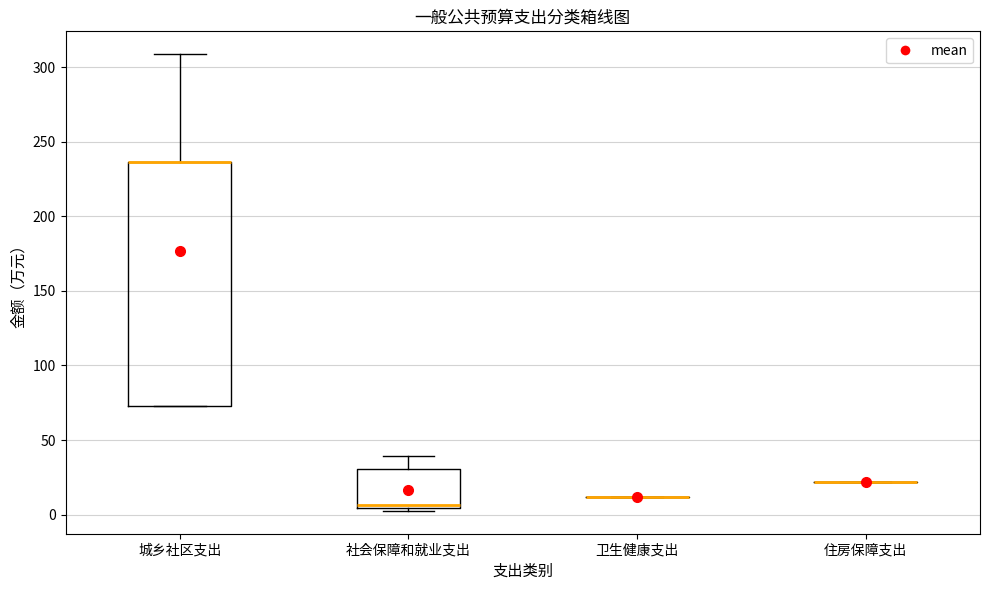

Where is the upper edge of the box for 社会保障和就业支出 on the y-axis? The values are not printed on the chart, so give them approximately, as read against the axis.

30